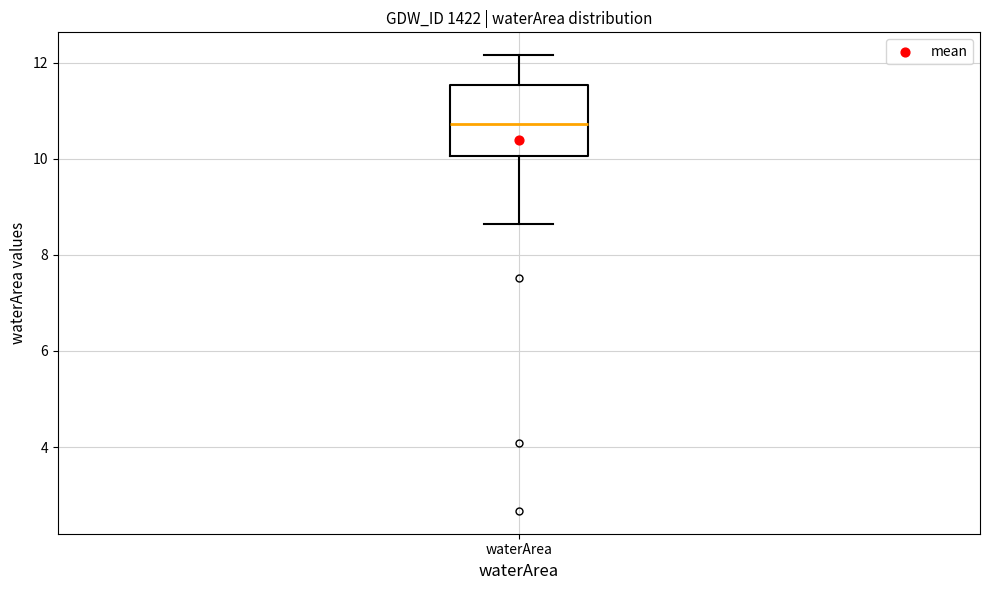

Transcribe this box plot: give where the median line is, the range the box spans, and where the two whiskers end, as read against the y-axis. The values are not printed on the chart, so give them approximately, as read against the axis.

median 10.8, box 10.0 to 11.6, whiskers 8.6 to 12.2